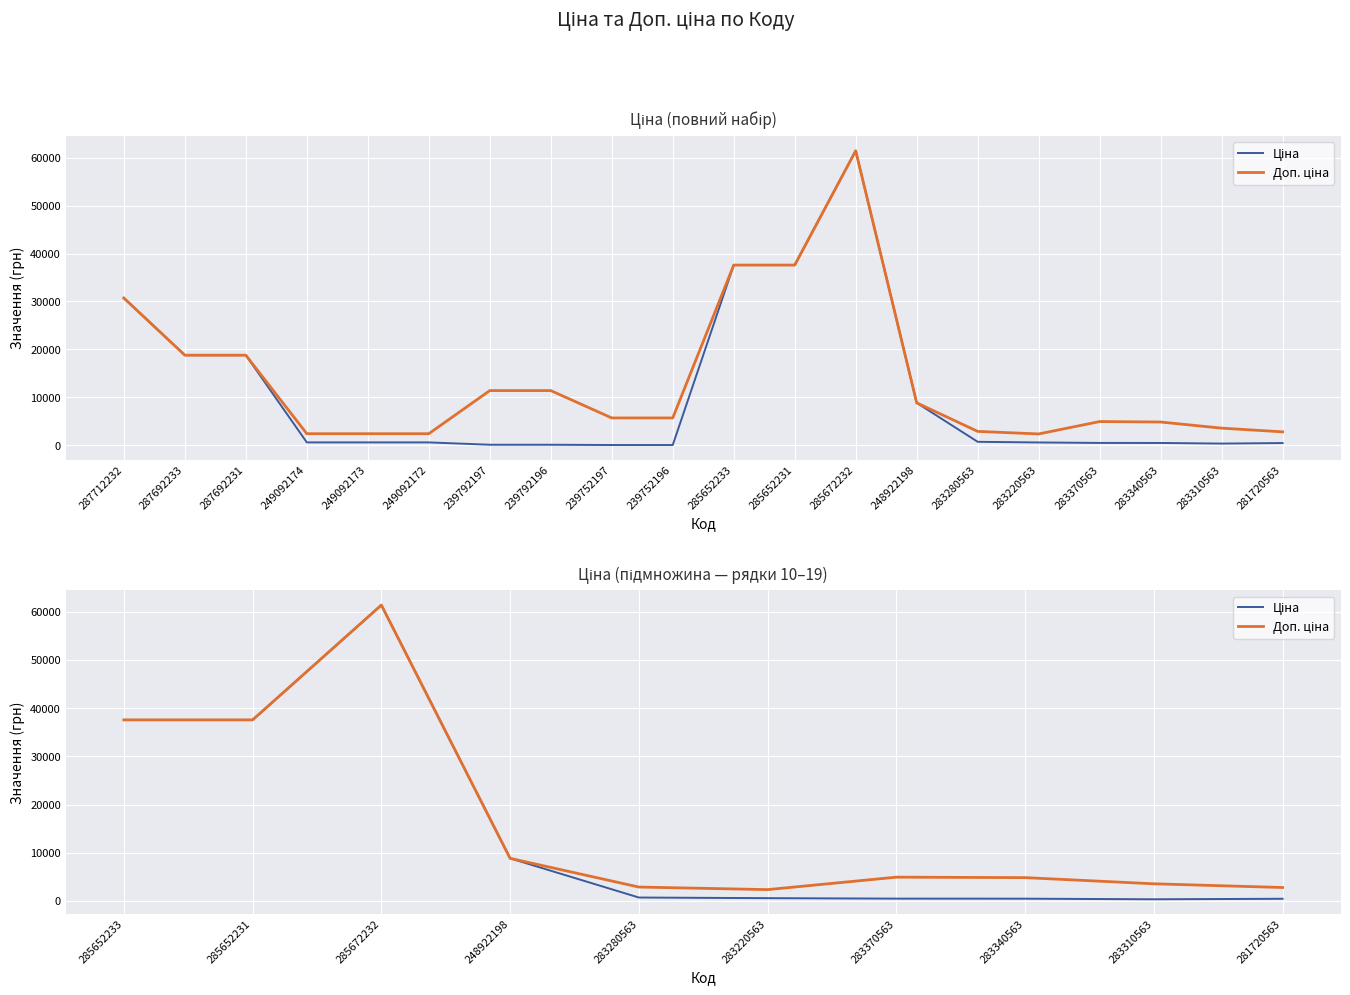

True or false: Доп. ціна and Ціна cross at least once.

False